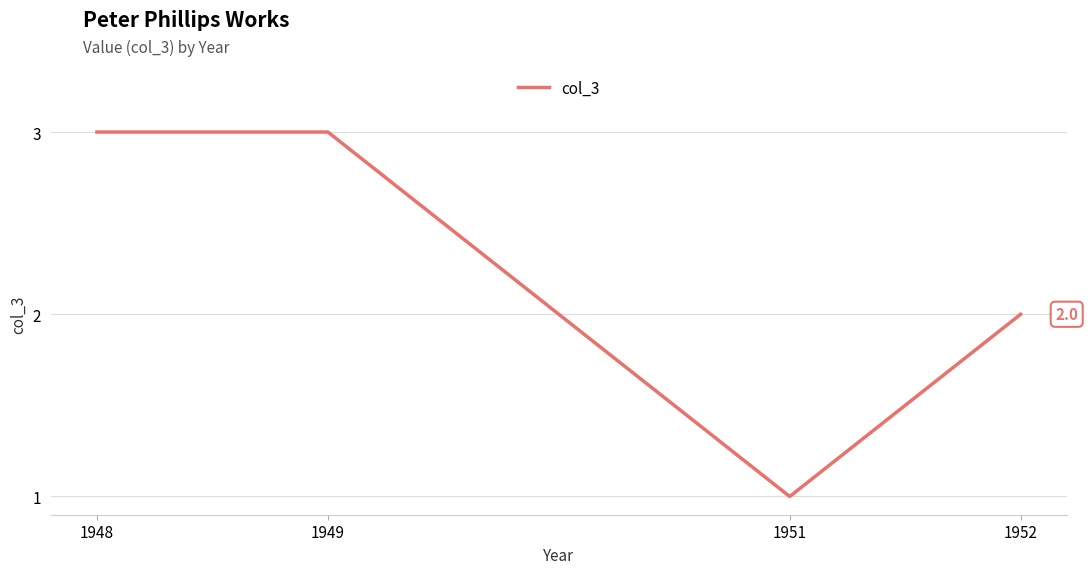

Where is the first local minimum?

1951